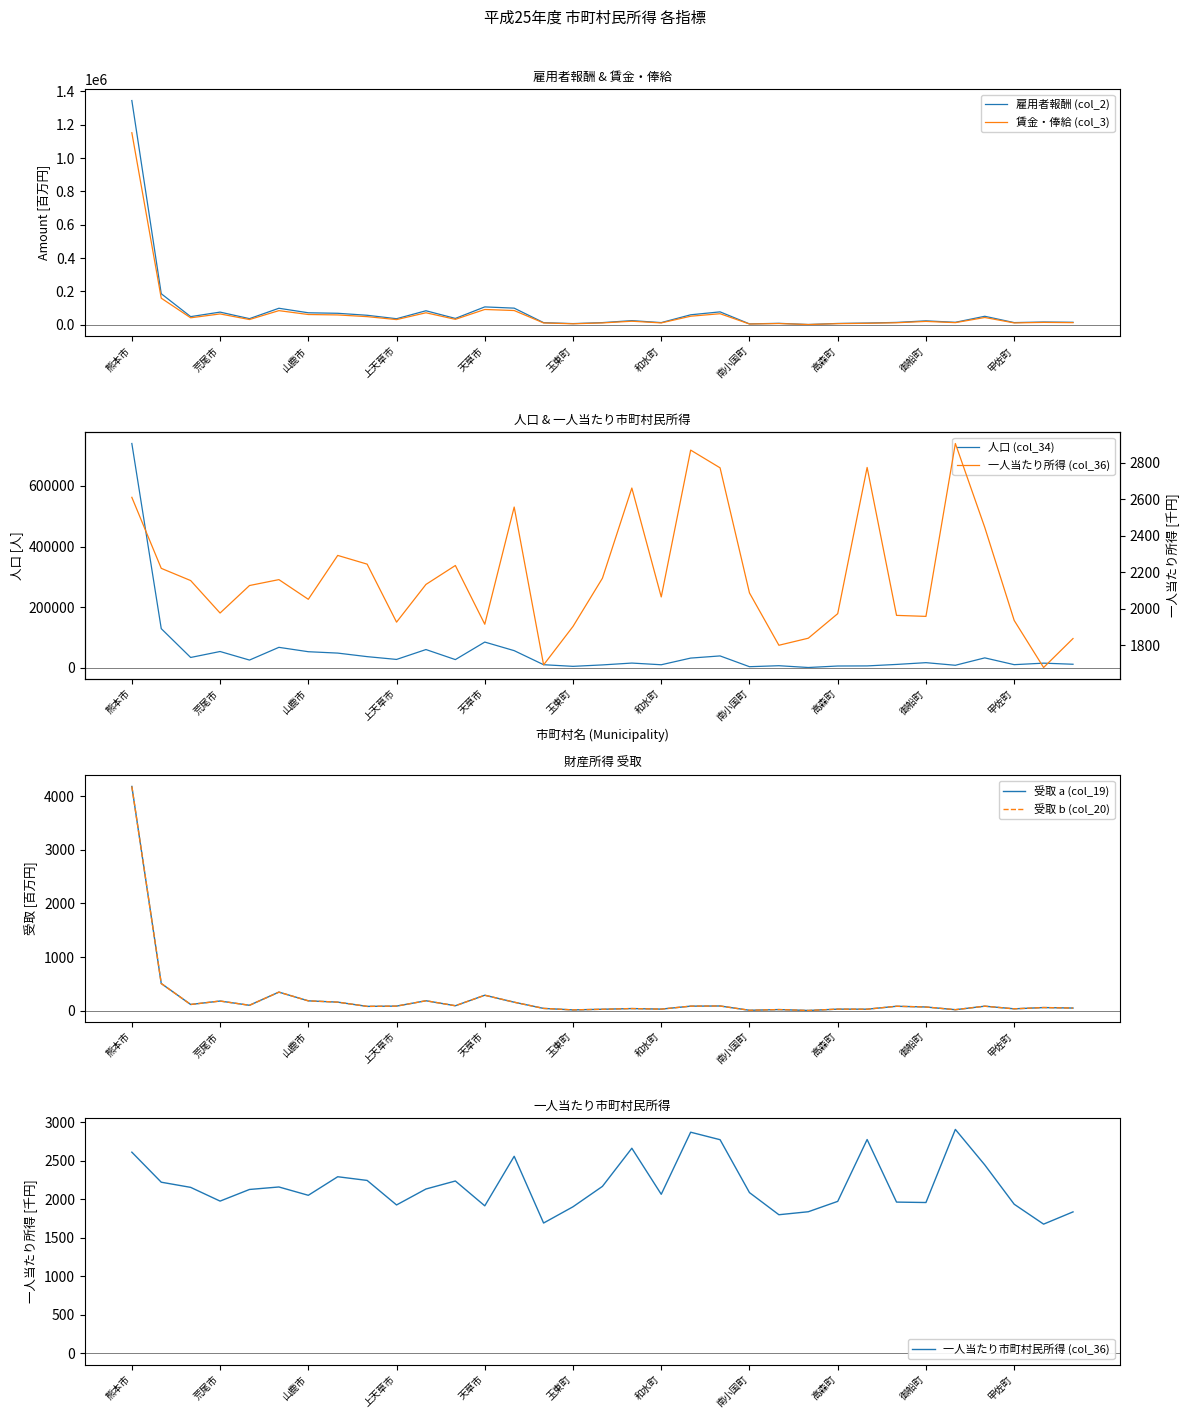

What is the maximum value shown in the chart?

1344625.3